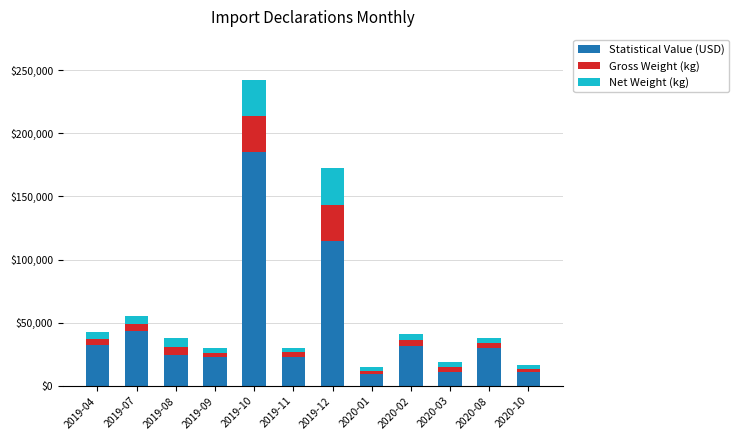

What is the total value across all series at 2019-07?

55424.1